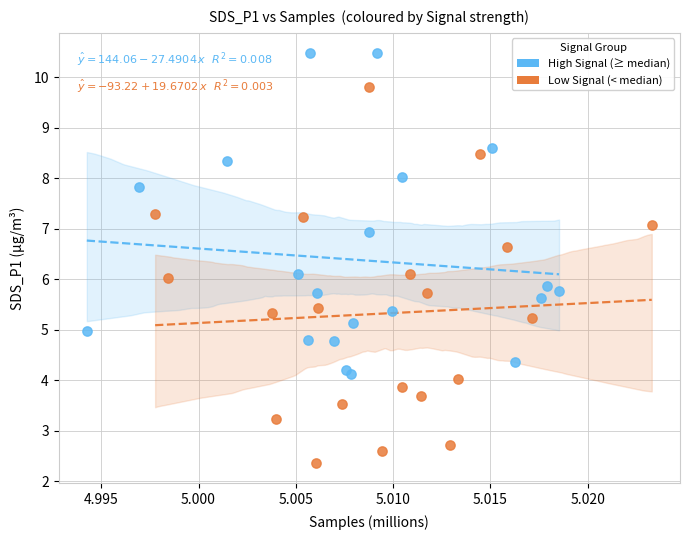

Which series contains the highest Y value?

High Signal (≥ median)